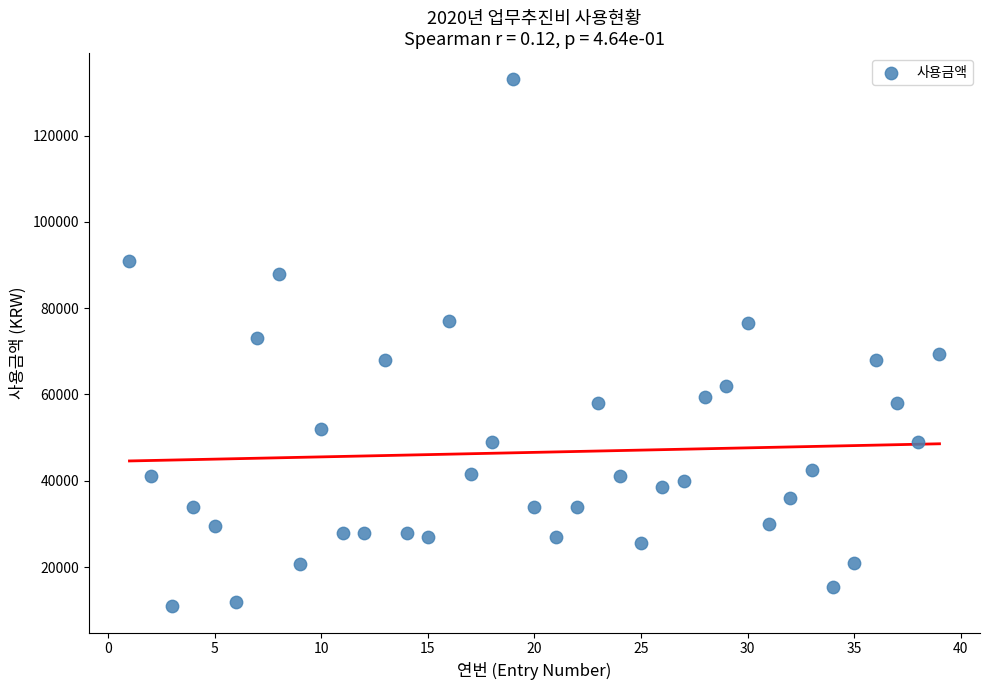

What is the range of X values (max minus min)?

38